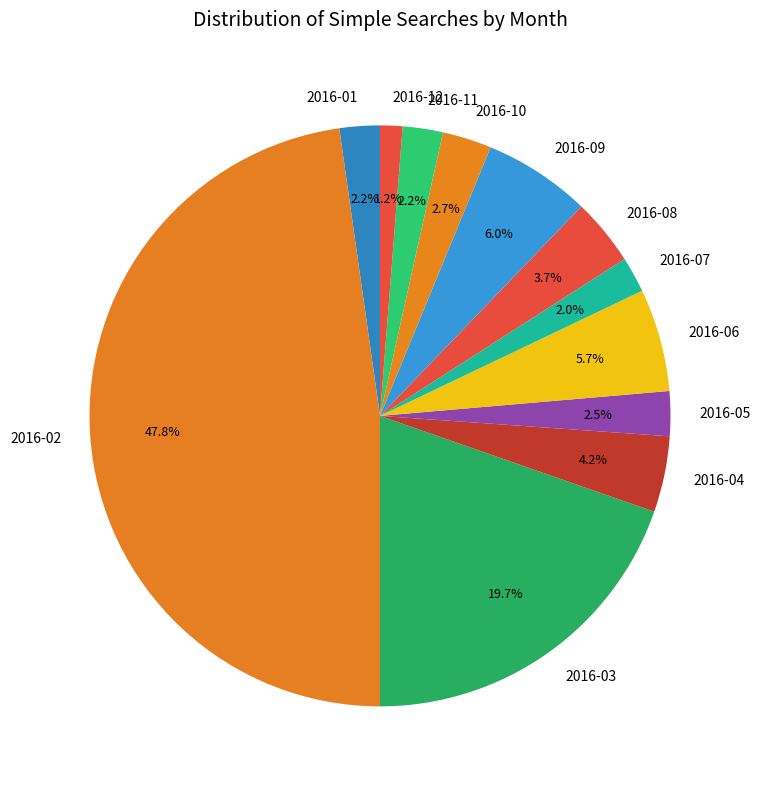

Is it true that 2016-08 is 17% of the pie?

False